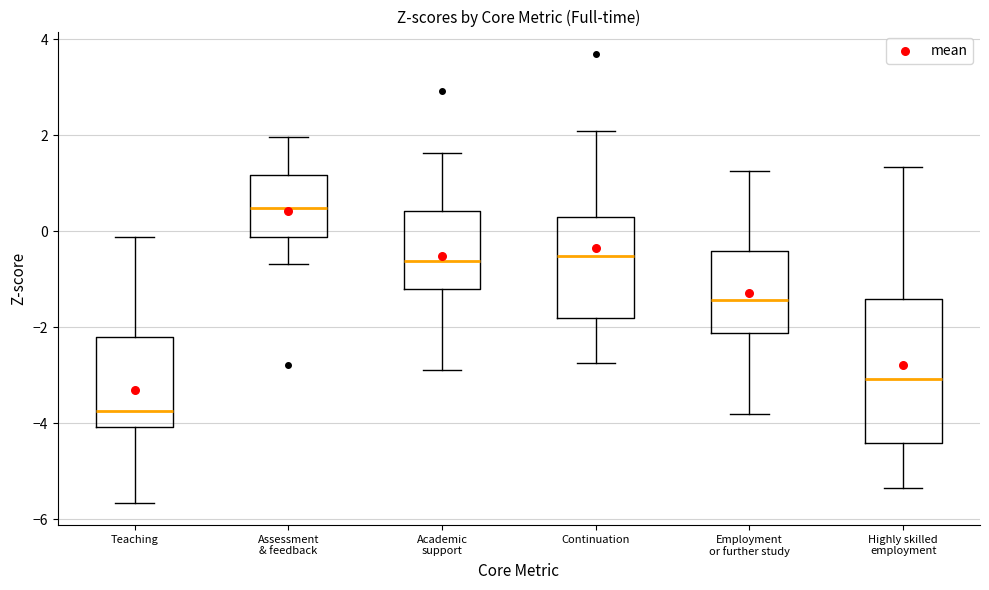

Comparing the boxes themselves (not the whiskers), which one is the tallest?

Highly skilled employment